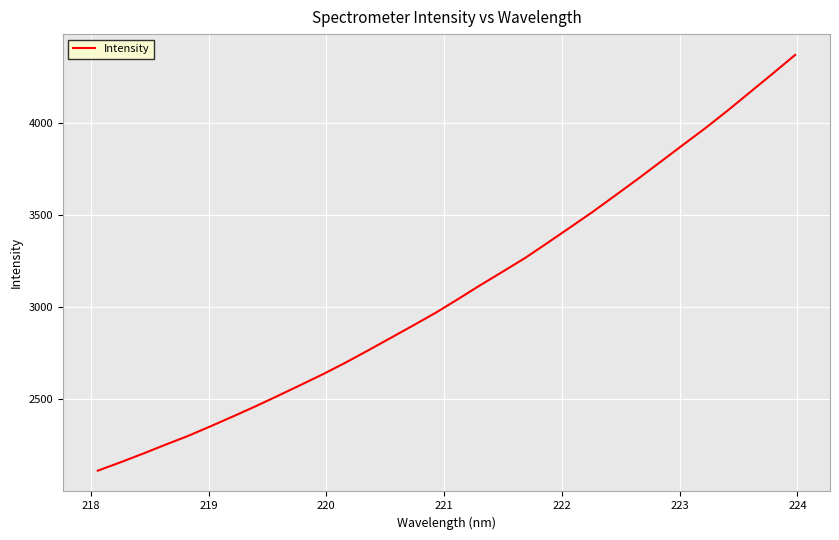

What is the greatest value displayed?

4368.7